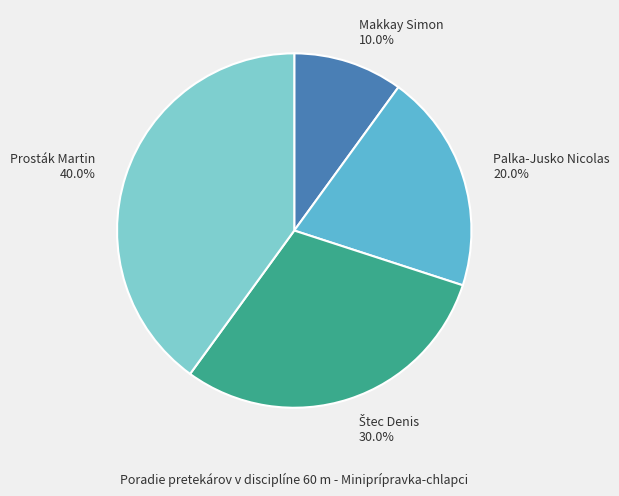

Which has a higher value, Palka-Jusko Nicolas 20.0% or Prosták Martin 40.0%?

Prosták Martin 40.0%